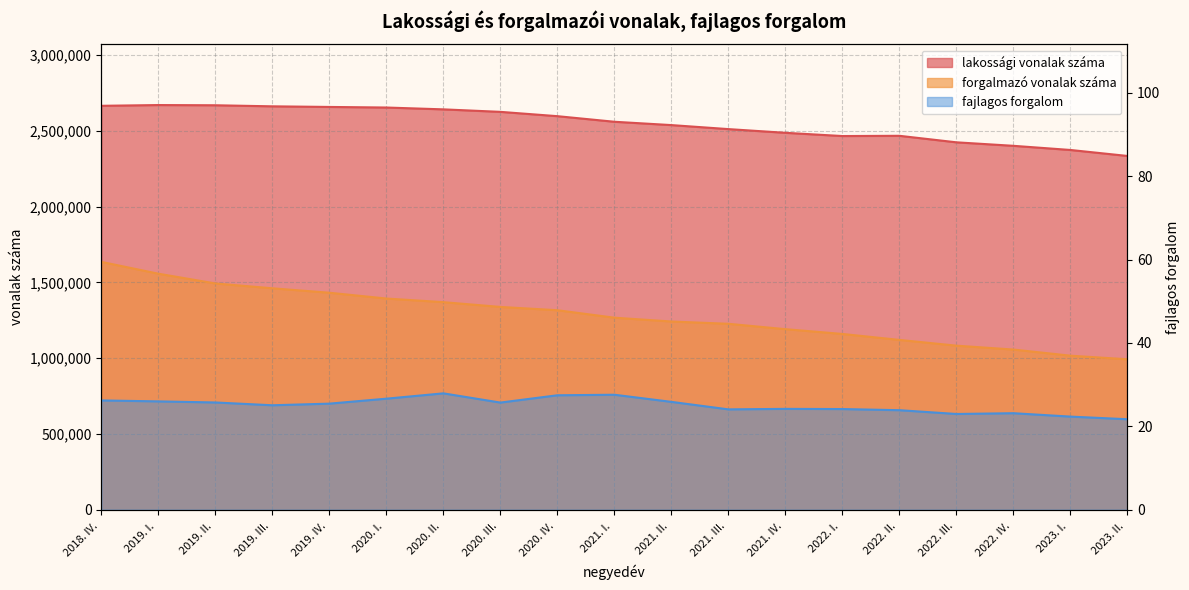

At which category is the sum across all series the highest?

2018. IV. 